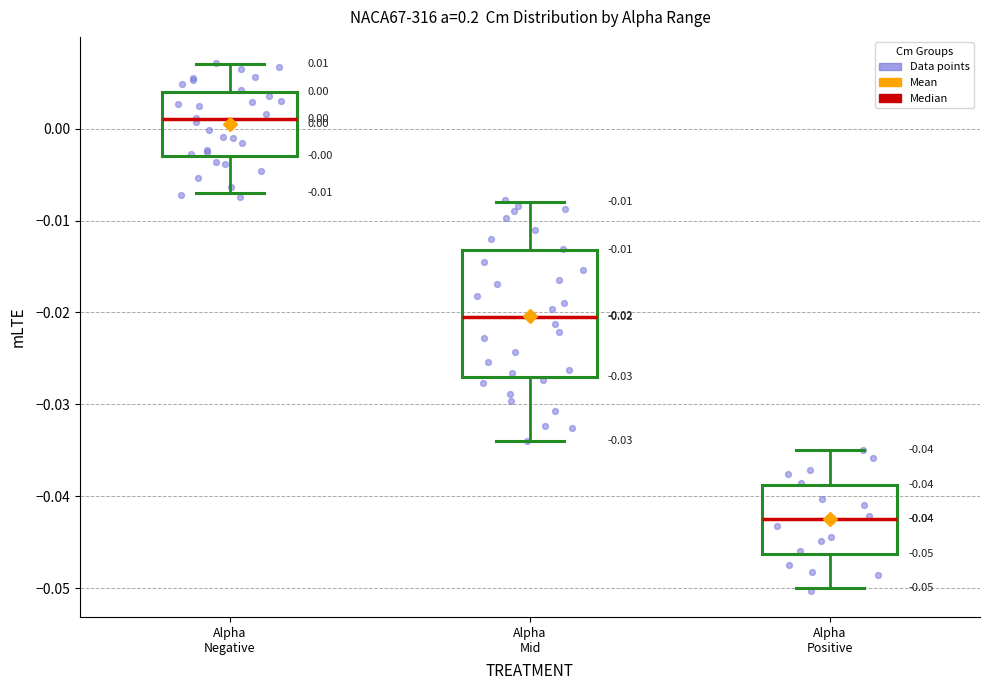

Comparing the boxes themselves (not the whiskers), which one is the tallest?

Alpha Mid